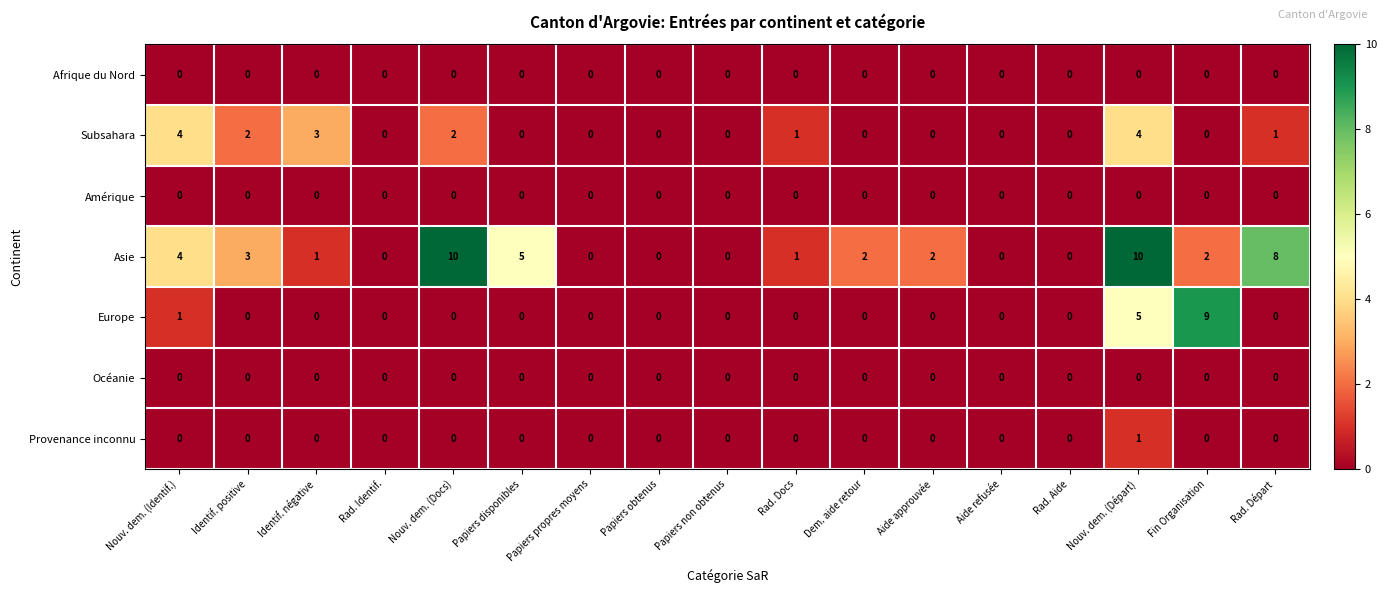

How many categories are shown in the chart?

17